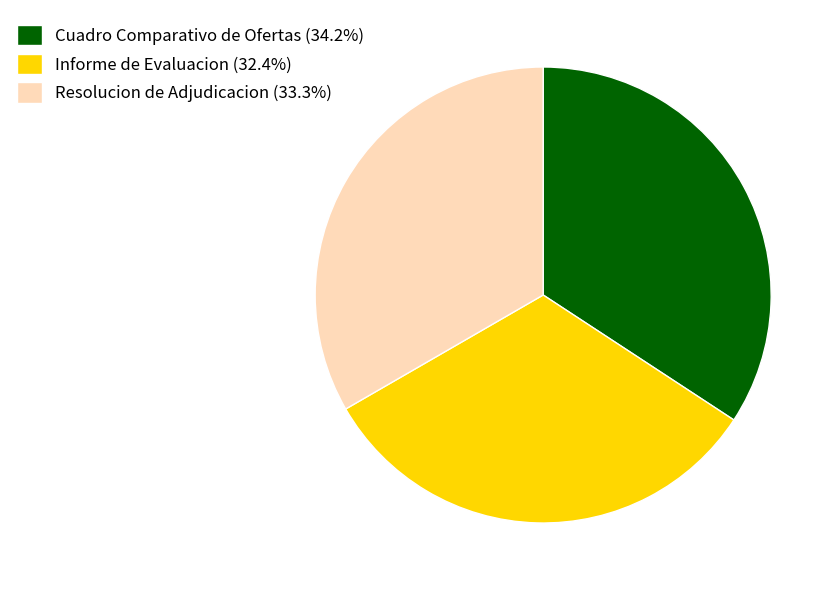

Combined, do Informe de Evaluacion (32.4%) and Resolucion de Adjudicacion (33.3%) account for over 50%?

Yes